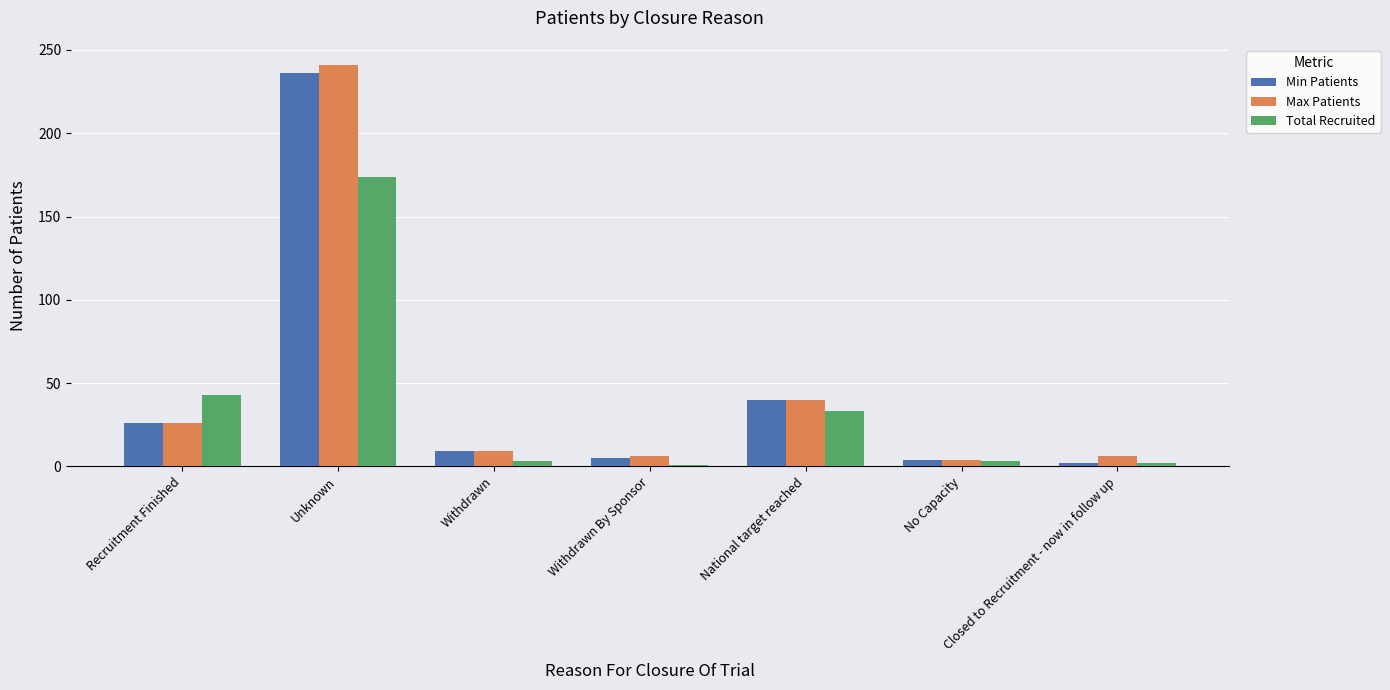

How many groups of bars are there?

7